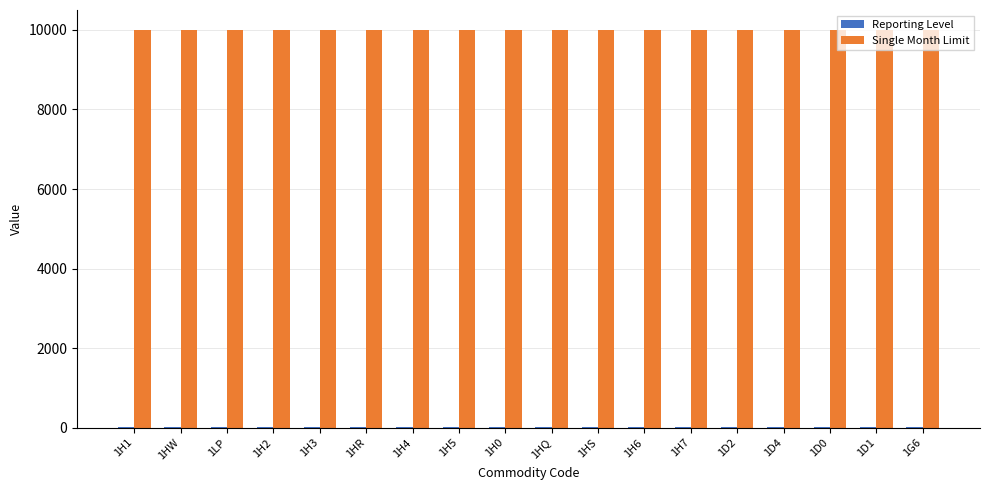

Which series has the largest total across all categories?

Single Month Limit